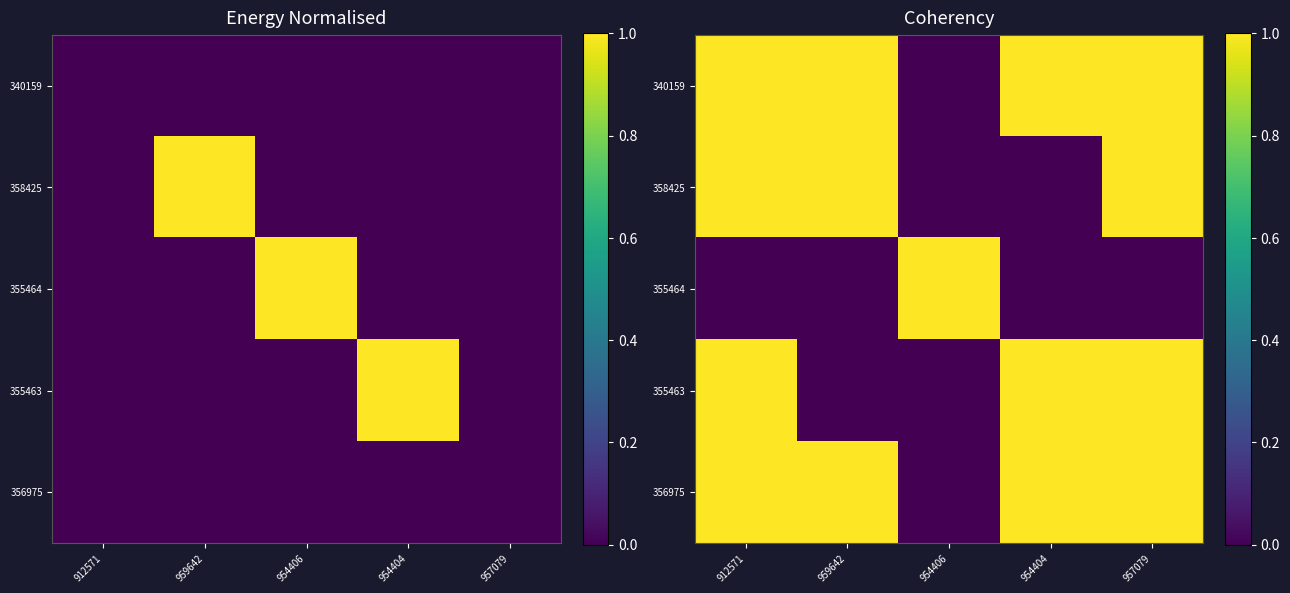

What is the difference between the second highest and minimum values in the 340159 series?

1.0